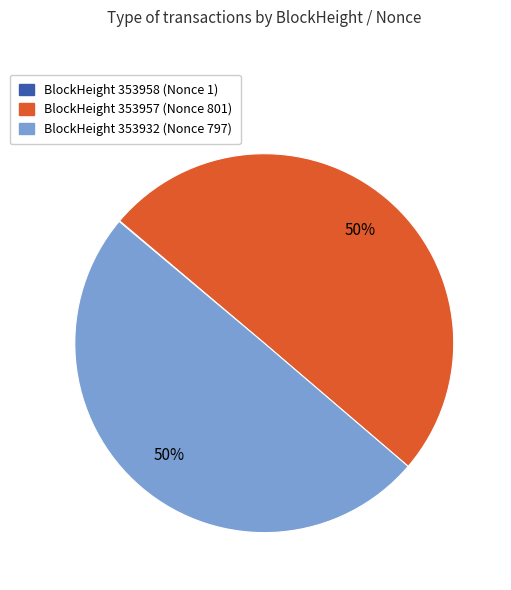

To the nearest percent, what is the difference between the largest and smallest slice percentages?

50%